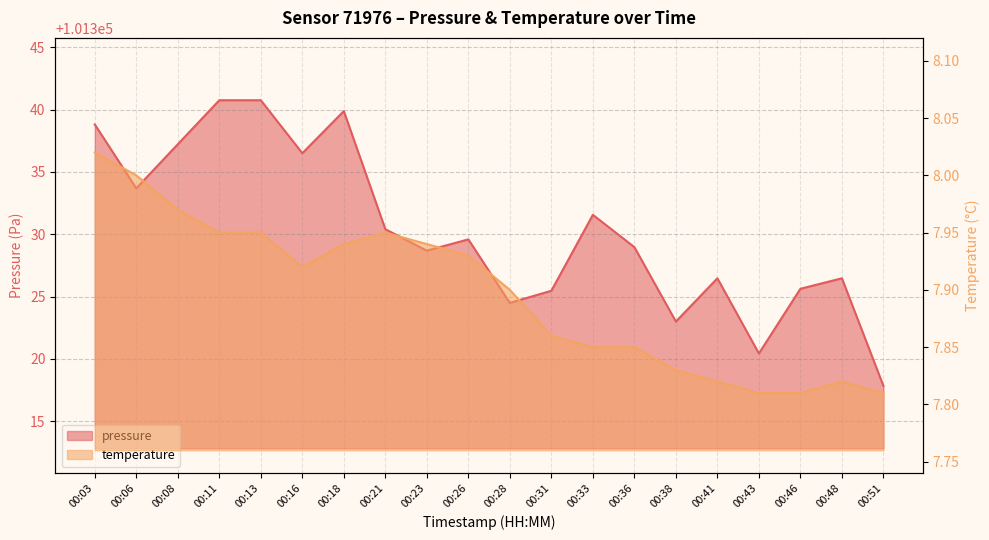

Reading right to left, transcribe all the data shown in this chart.

pressure: 101317.8	101326.5	101325.6	101320.4	101326.5	101323.0	101329.0	101331.6	101325.5	101324.5	101329.6	101328.7	101330.4	101339.9	101336.5	101340.8	101340.8	101337.2	101333.7	101338.8
temperature: 7.8	7.8	7.8	7.8	7.8	7.8	7.8	7.8	7.9	7.9	7.9	7.9	8.0	7.9	7.9	8.0	8.0	8.0	8.0	8.0